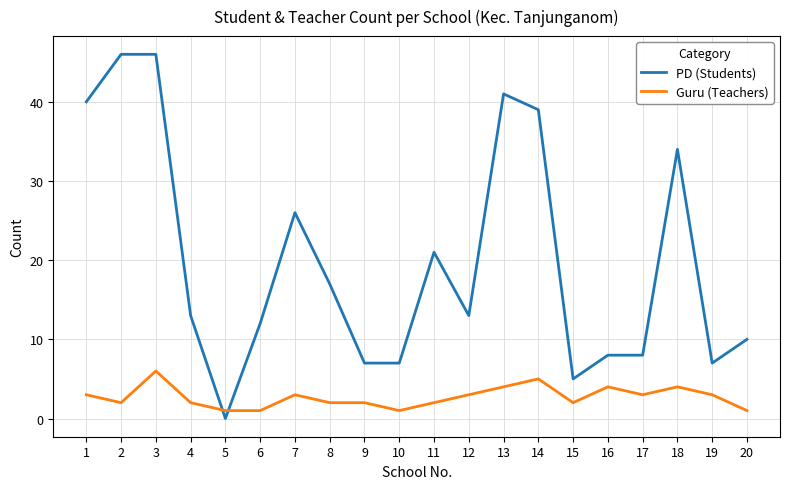

At which category is the sum across all series the highest?

3